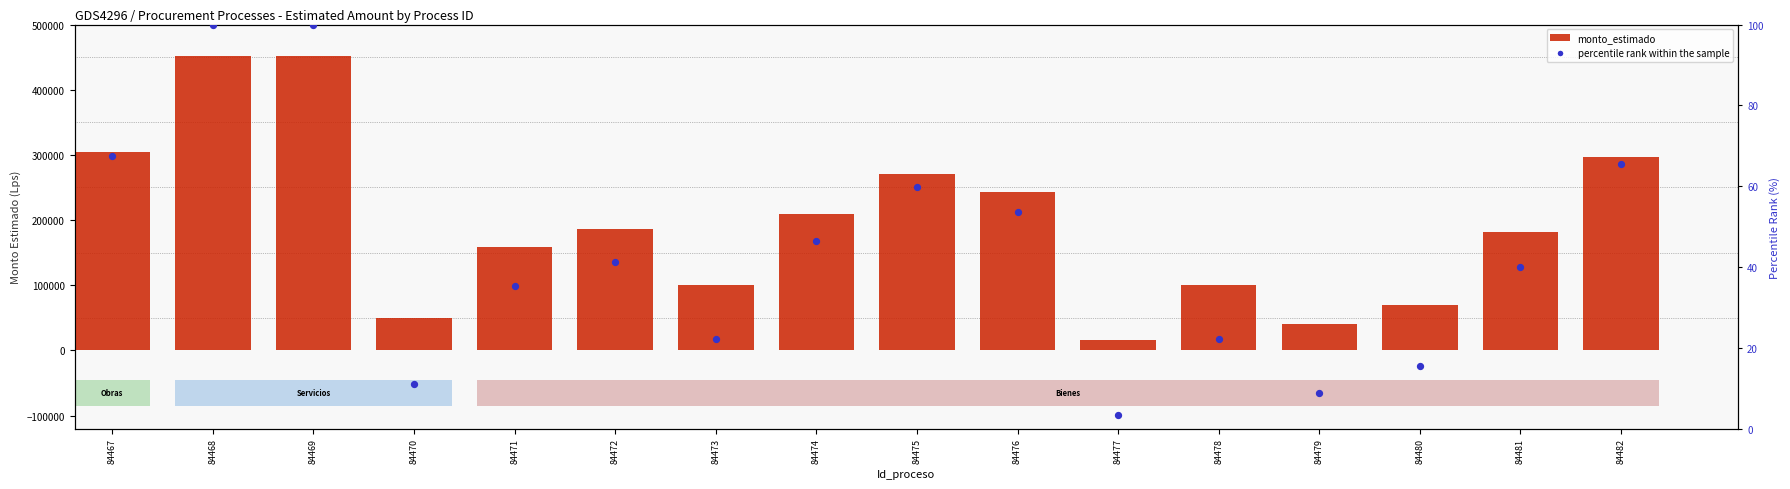

Which series has the widest spread of Y values?

monto_estimado